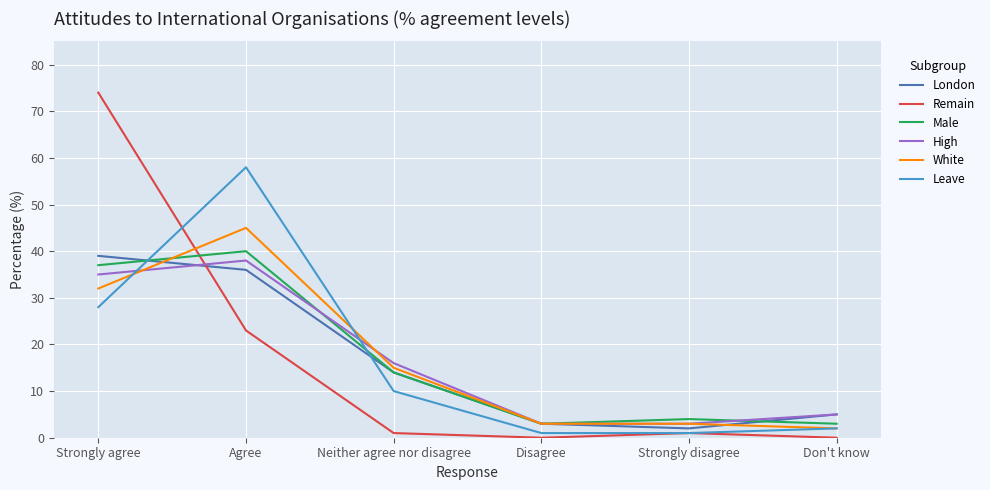

How many intersections are there between Remain and White?

1